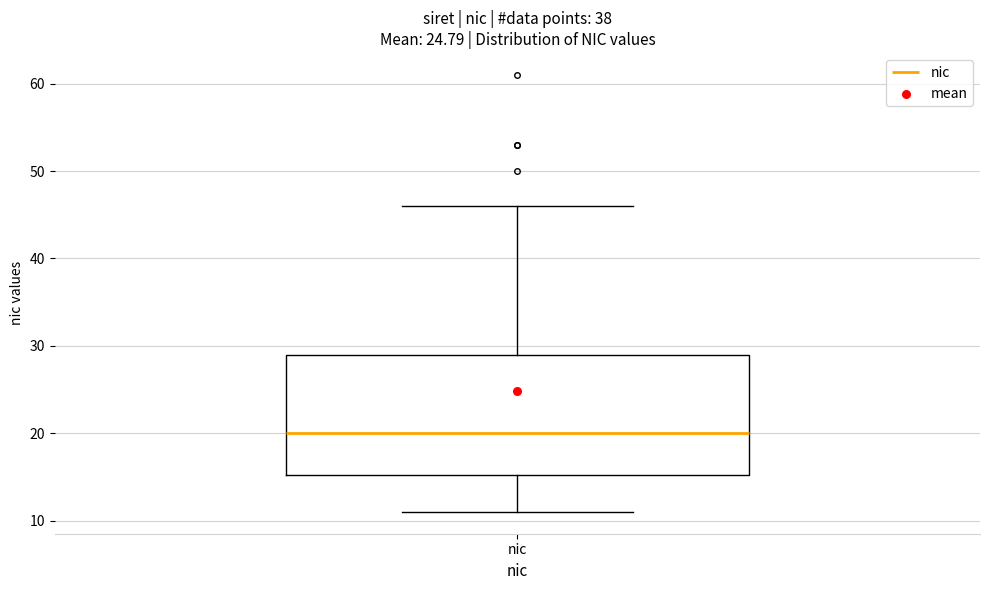

Transcribe this box plot: give where the median line is, the range the box spans, and where the two whiskers end, as read against the y-axis. The values are not printed on the chart, so give them approximately, as read against the axis.

median 20, box 15 to 29, whiskers 11 to 46